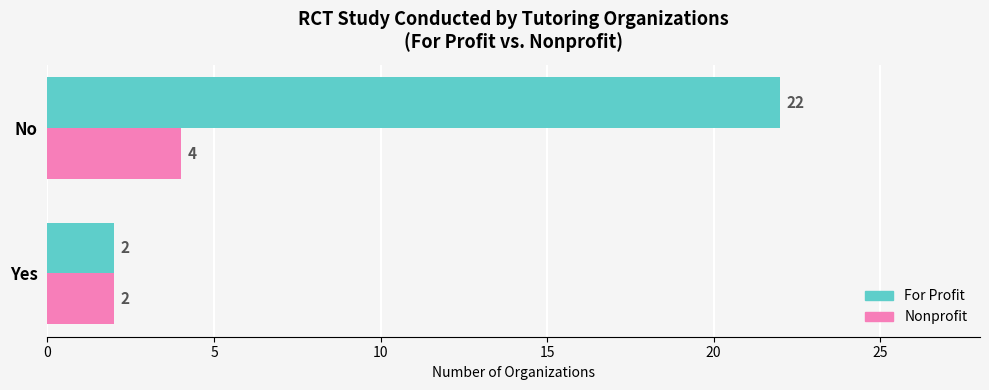

What is the total value across all series at No?

26